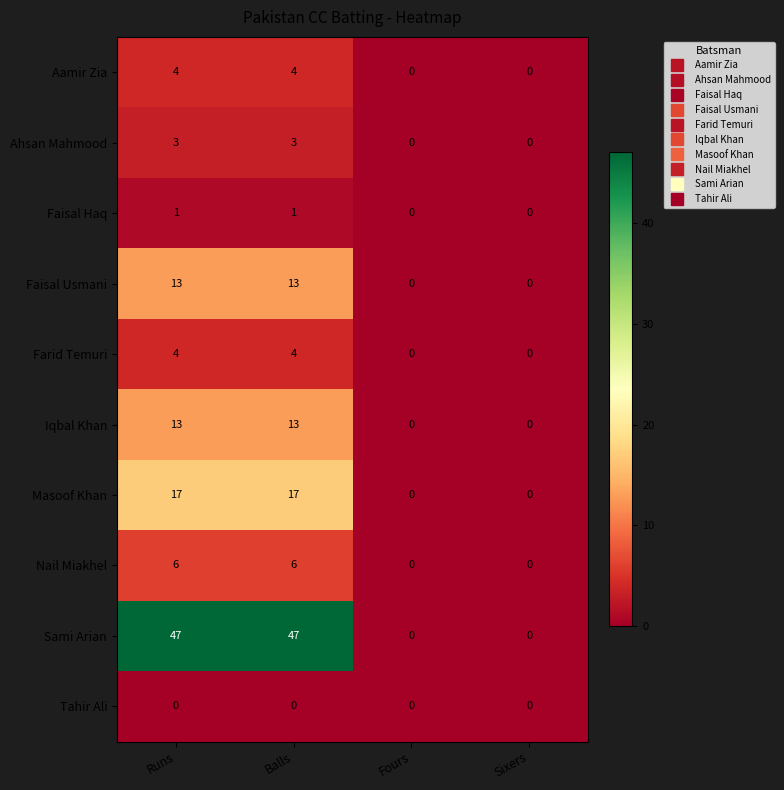

True or false: Aamir Zia has a value of 0 at Sixers.

True